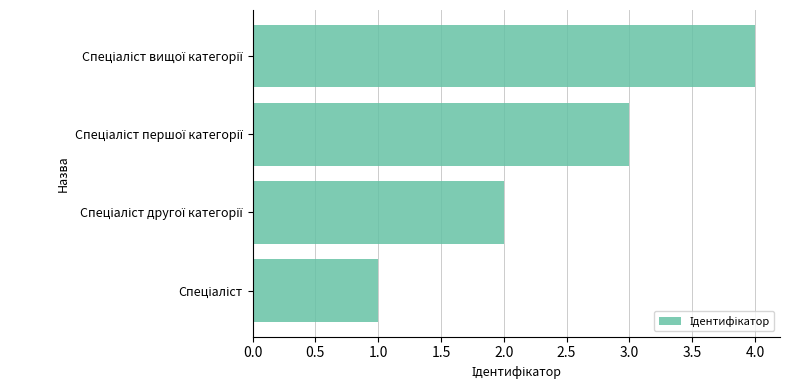

What is the smallest value displayed?

1